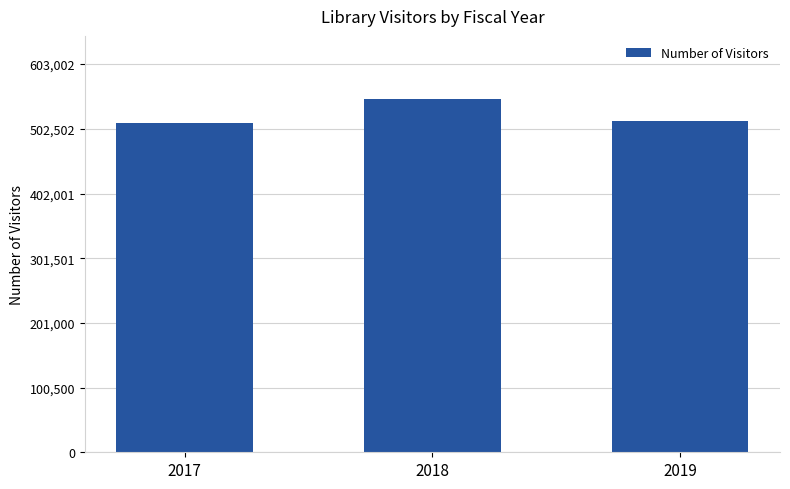

At which category does the chart reach its peak across all series?

2018